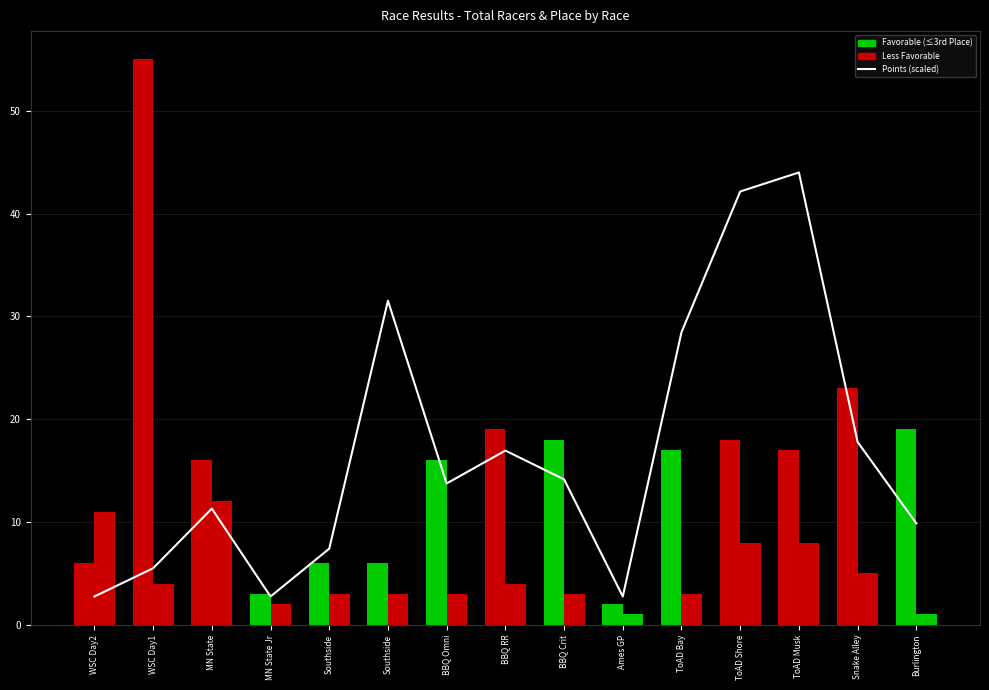

How many groups of bars are there?

15